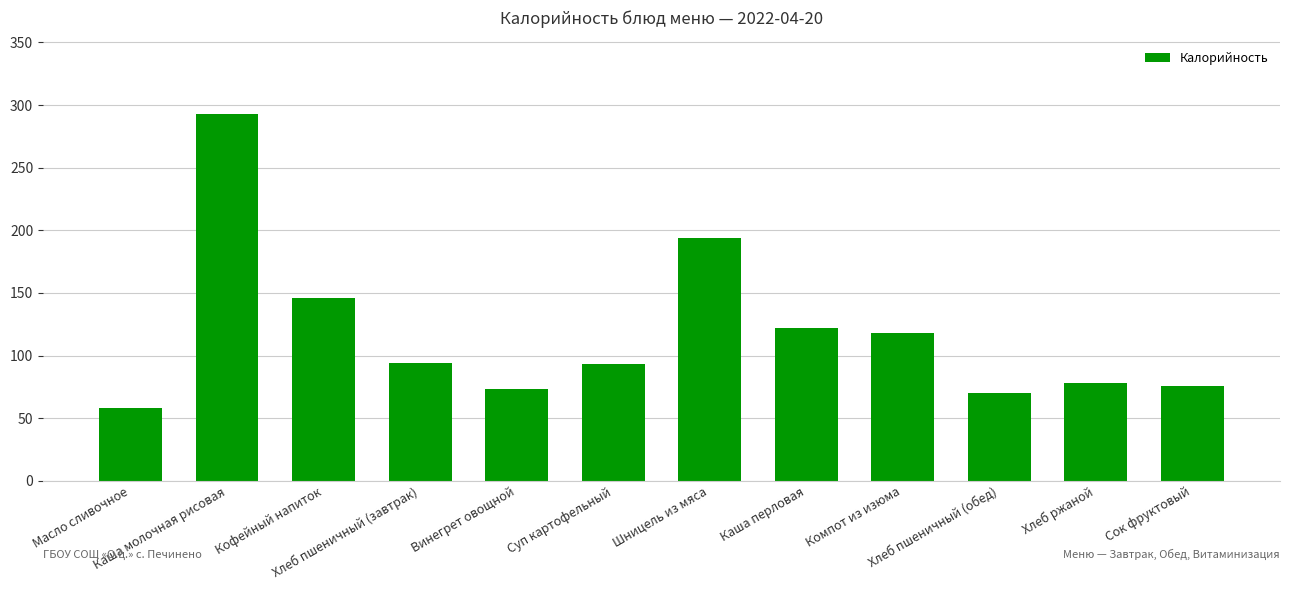

Which category has the highest value across all series?

Каша молочная рисовая